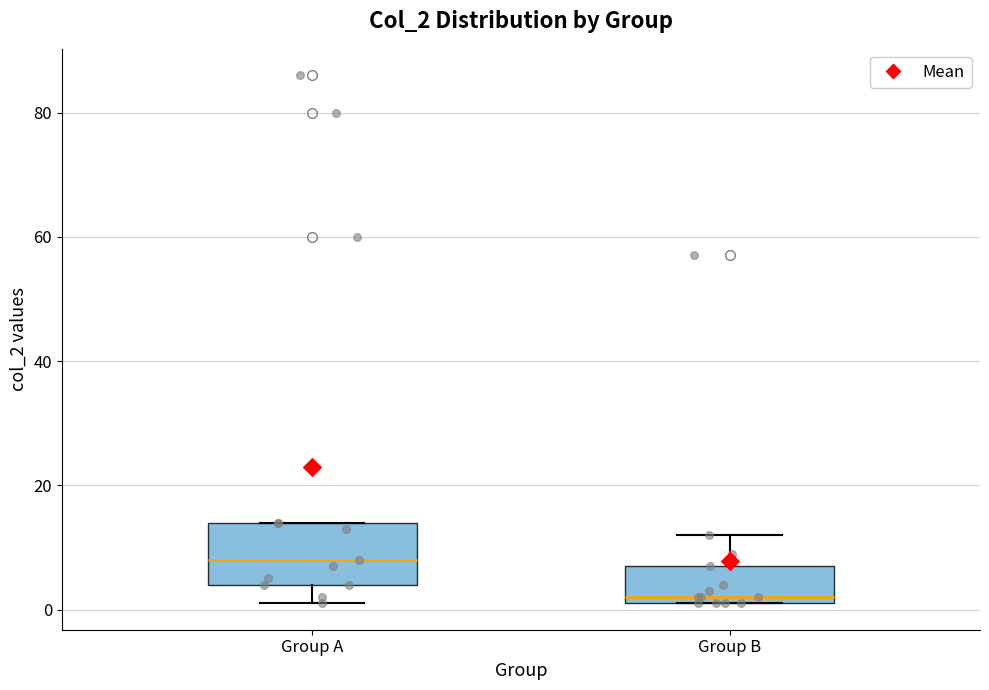

Which box is the tallest, from its lower edge to its upper edge?

Group A